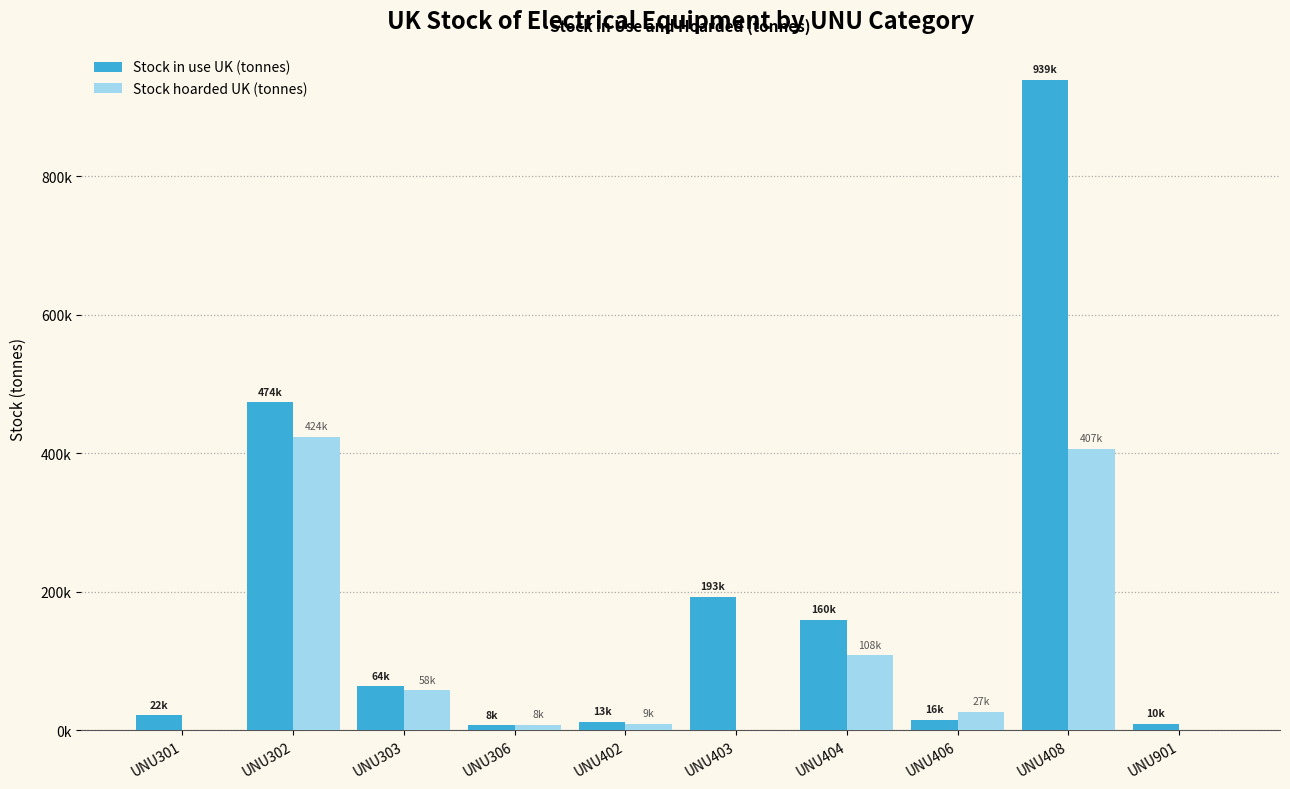

Are the bars horizontal?

No